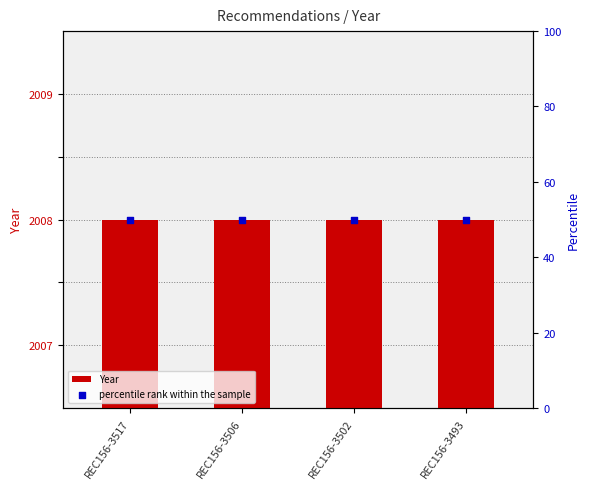

Which series reaches the maximum Y coordinate?

Year